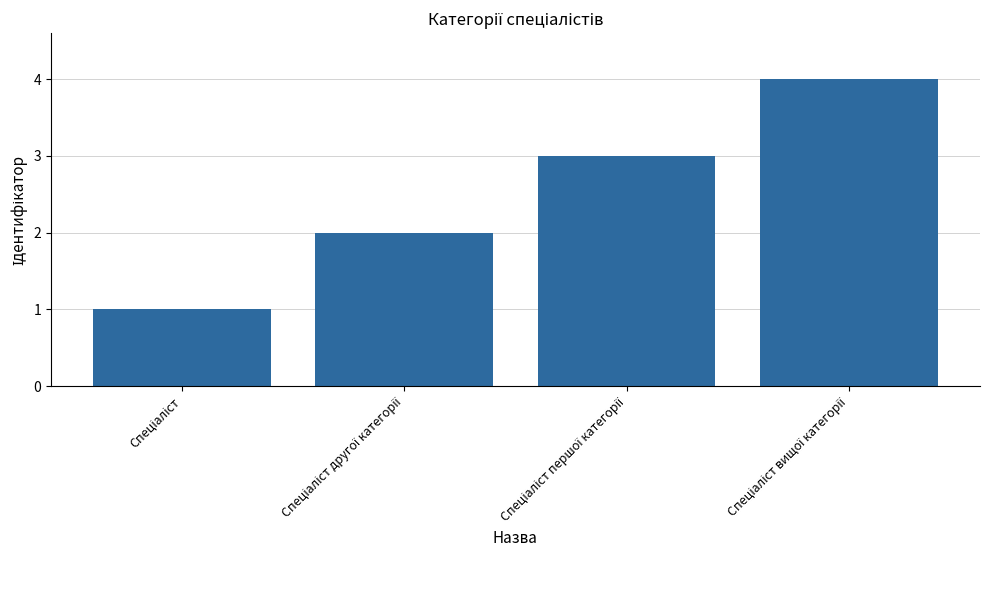

What is the sum of all values?

10